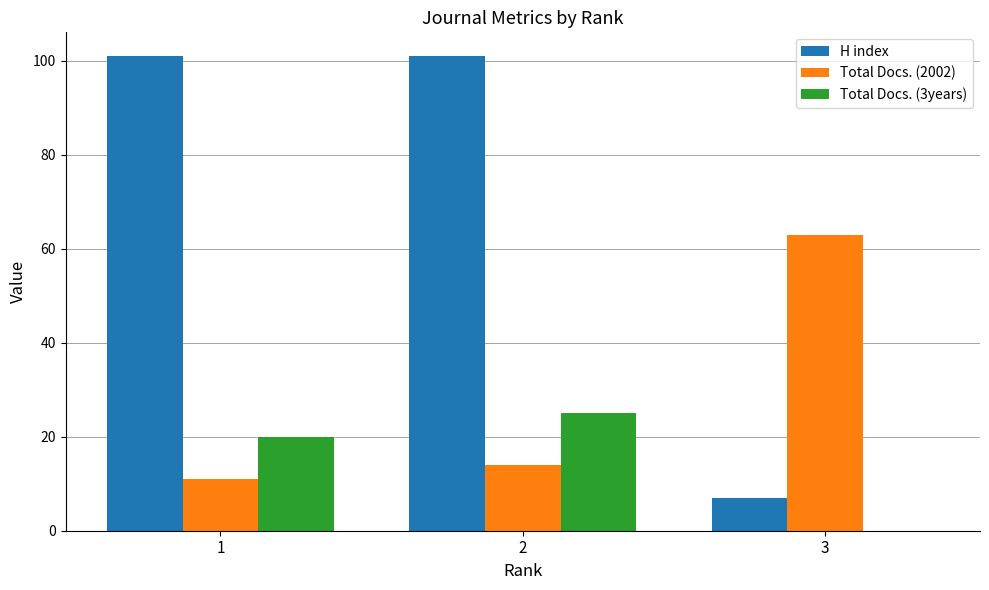

How many distinct data groups are displayed?

3